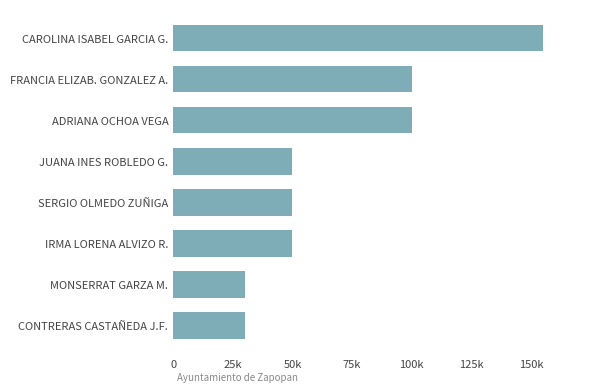

Are the bars horizontal?

Yes